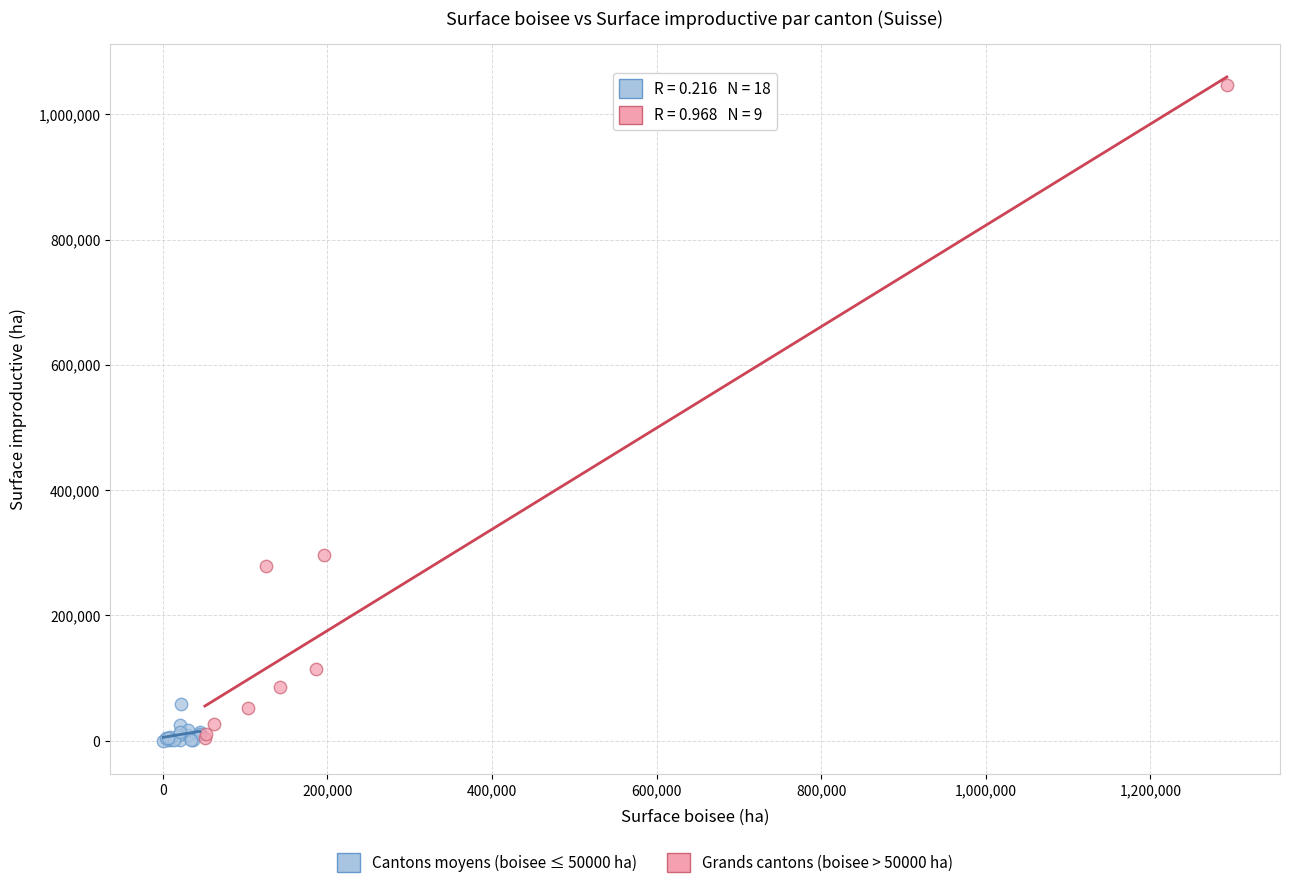

Which series reaches the maximum Y coordinate?

Grands cantons (boisee > 50000 ha)